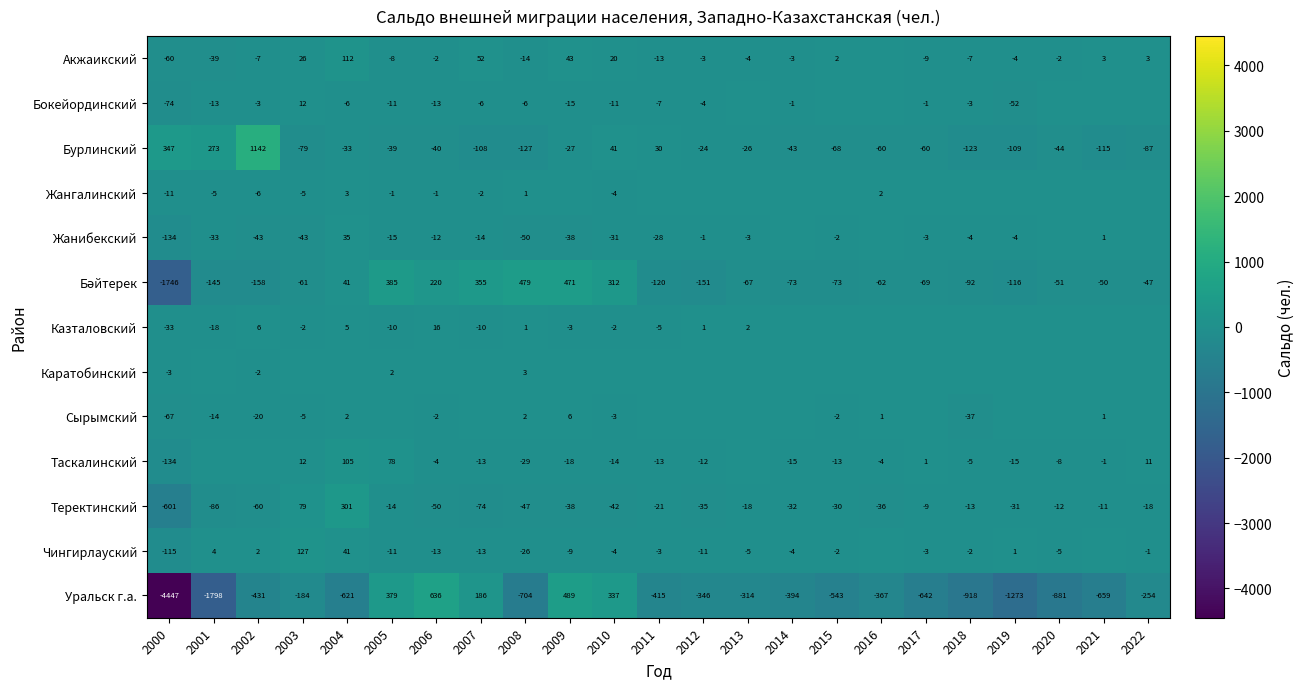

At how many categories does at least one series exceed -282?

23